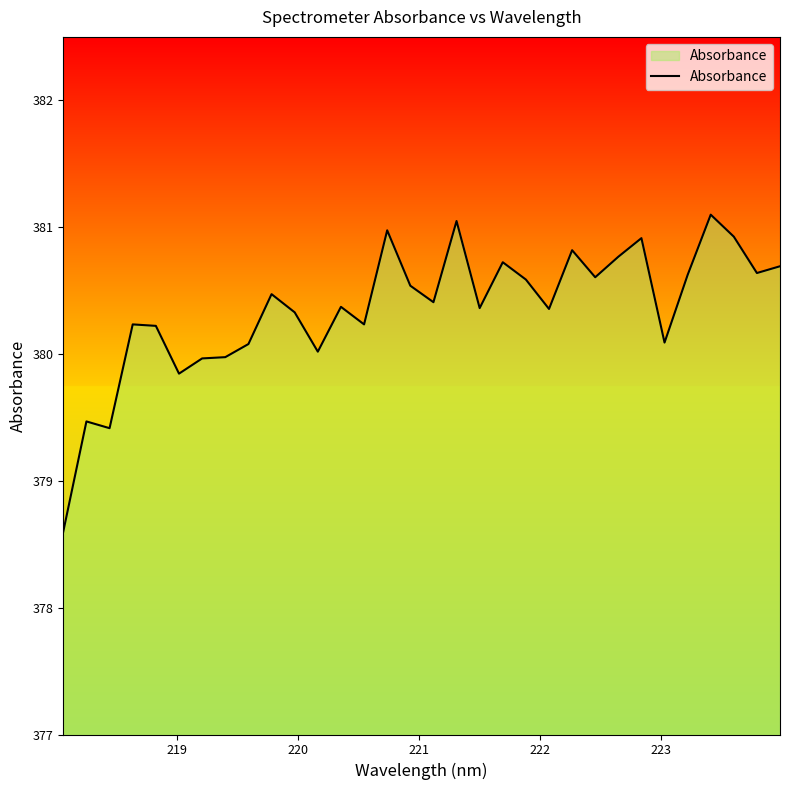

What is the minimum value shown in the chart?

378.6